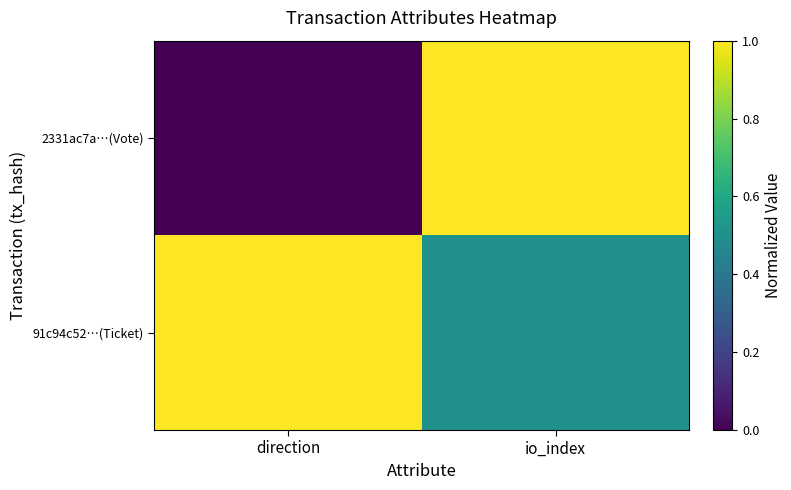

Reading left to right, list all the values displayed in this chart.

2331ac7a…(Vote): direction=0.0	io_index=1.0
91c94c52…(Ticket): direction=1.0	io_index=0.5